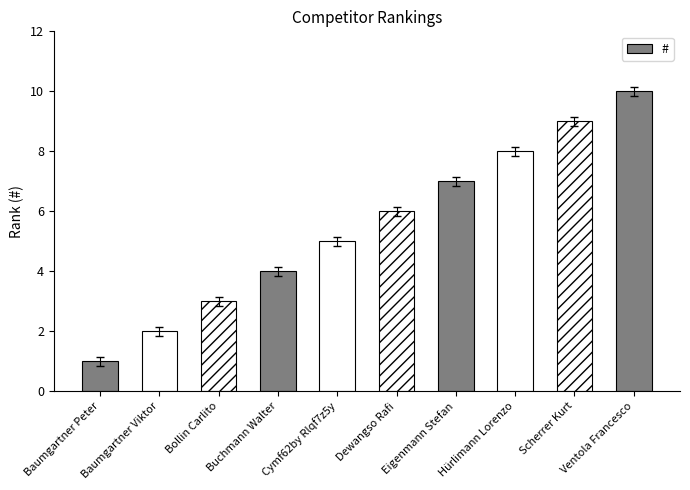

Reading right to left, transcribe all the data shown in this chart.

Ventola Francesco=10	Scherrer Kurt=9	Hürlimann Lorenzo=8	Eigenmann Stefan=7	Dewangso Rafi=6	Cymf62by Rlqf7z5y=5	Buchmann Walter=4	Bollin Carlito=3	Baumgartner Viktor=2	Baumgartner Peter=1